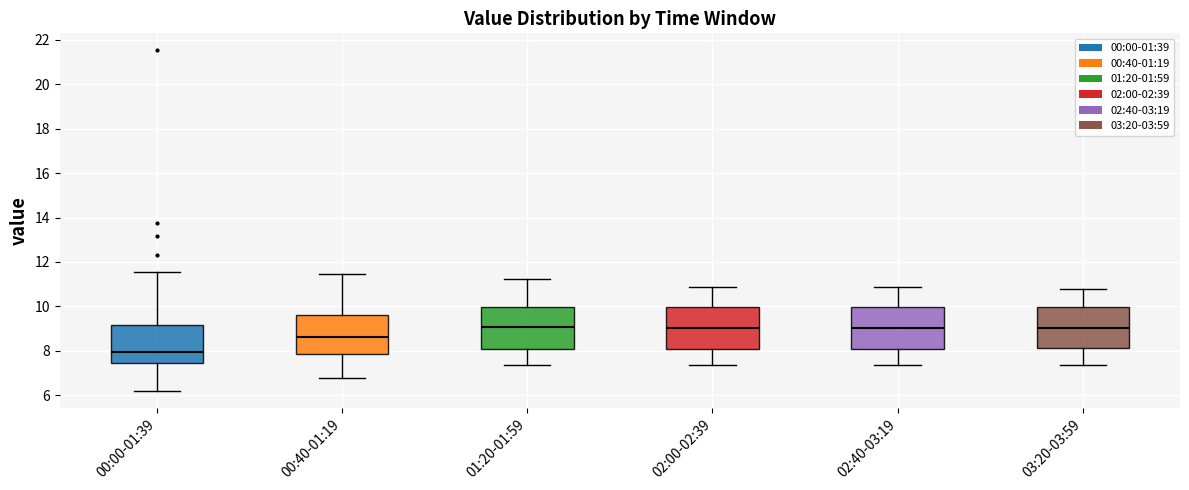

Which box has the lowest median line?

00:00-01:39